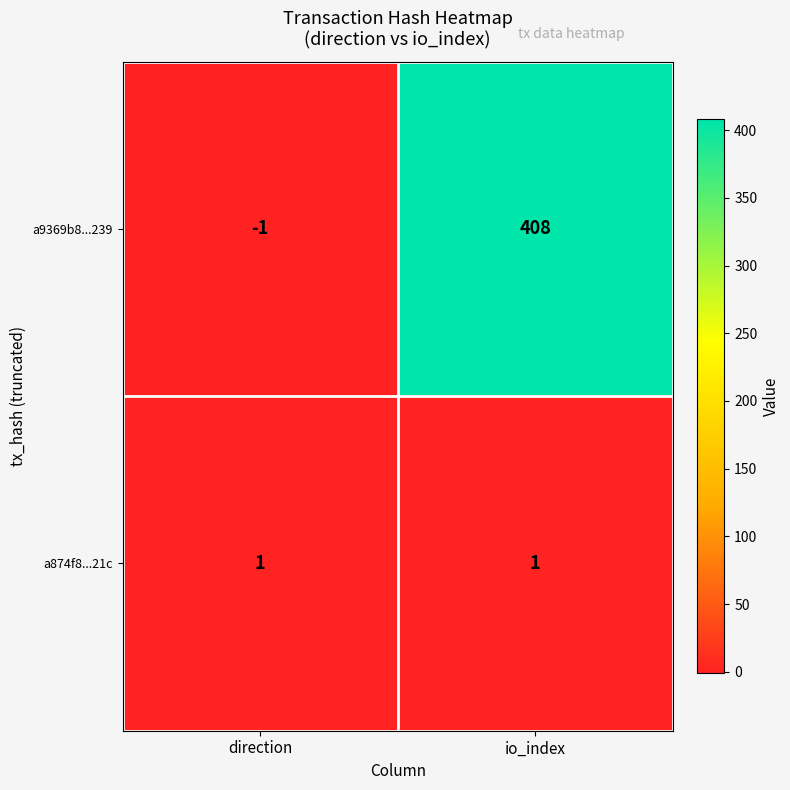

Which category has the lowest value across all series?

direction